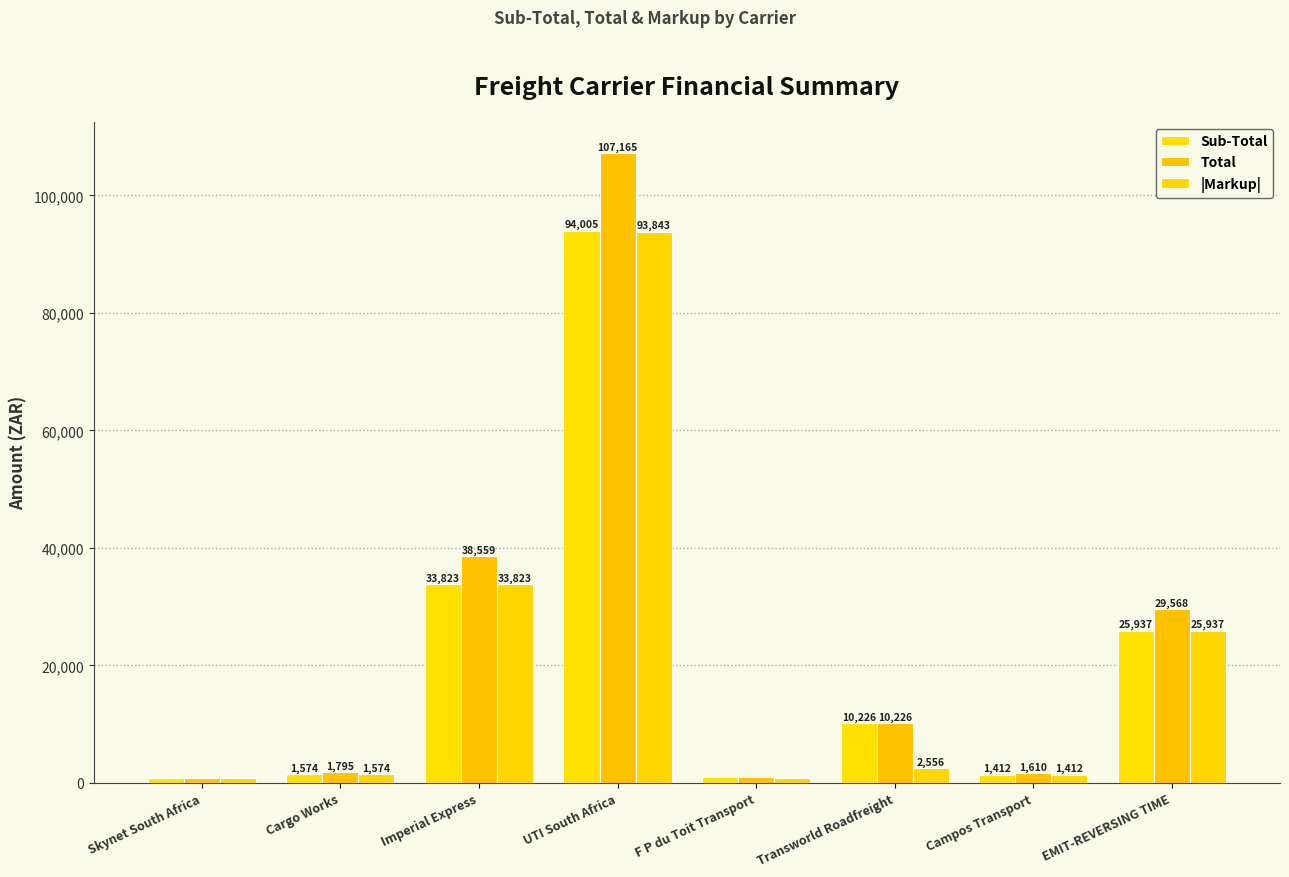

What are all the series names shown in the legend?

Sub-Total, Total, |Markup|